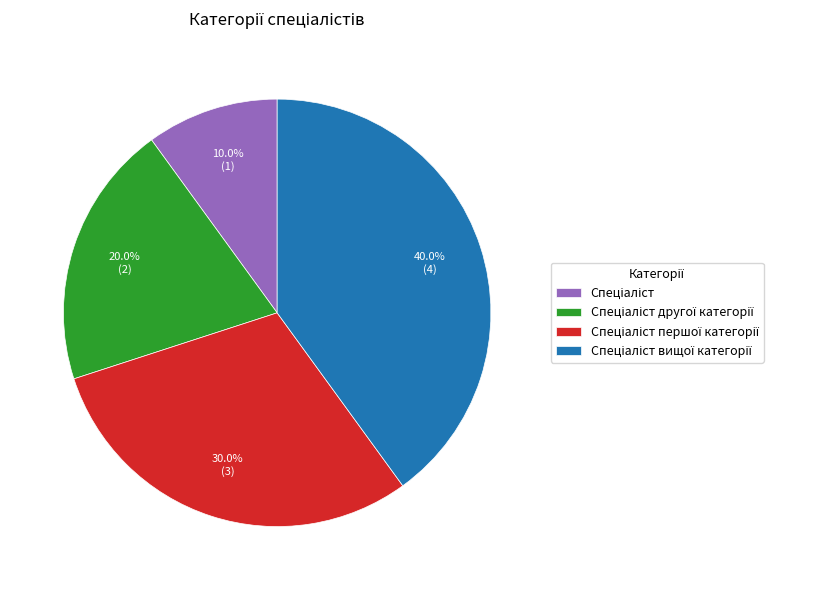

Is there a majority slice in this chart?

No